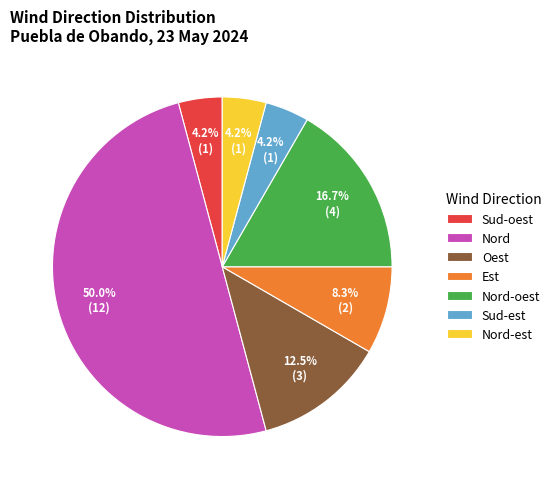

Do Sud-est and Est together represent more than half of the pie?

No